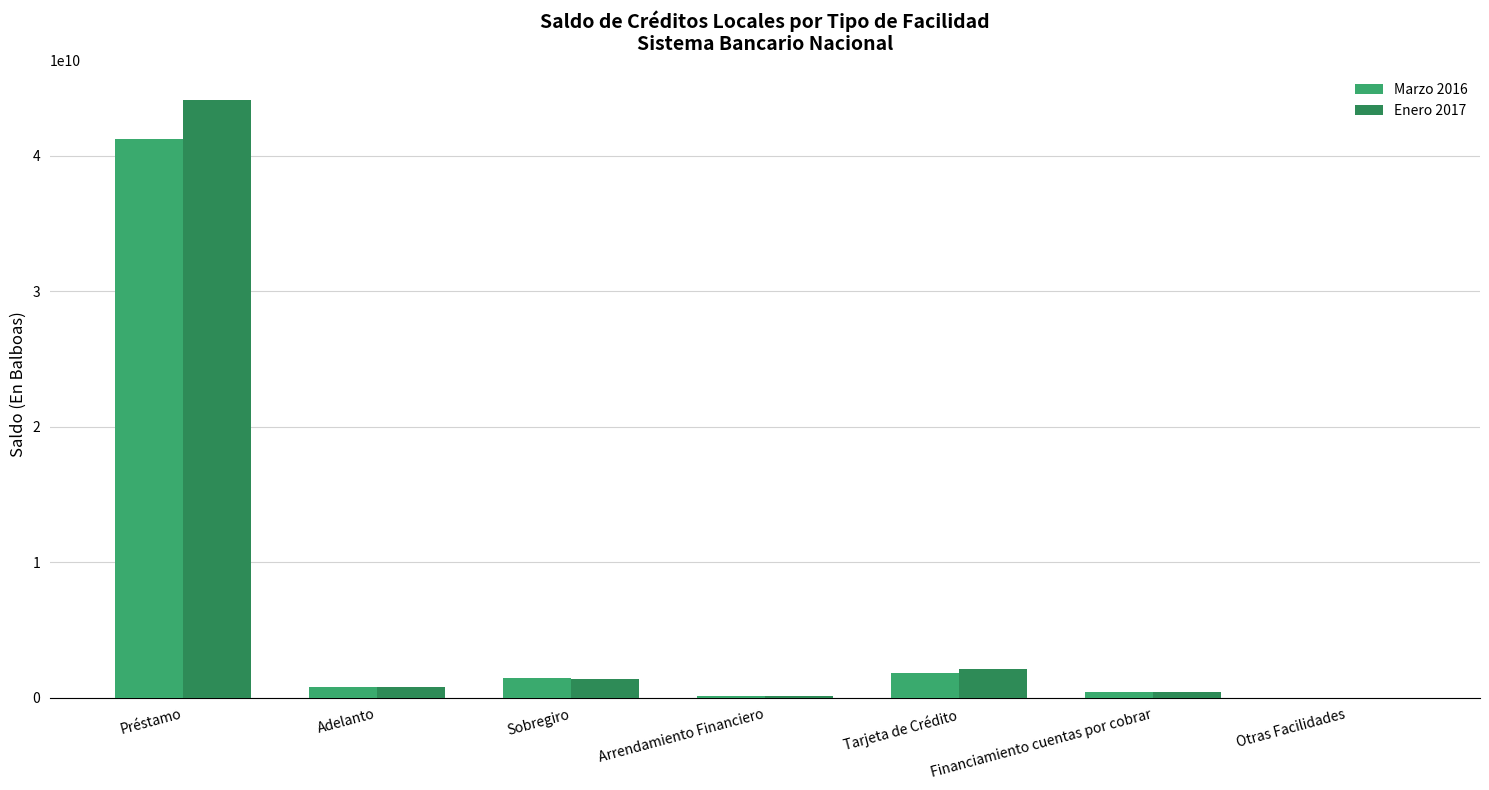

What is the total value across all series at Préstamo?

85365141686.4